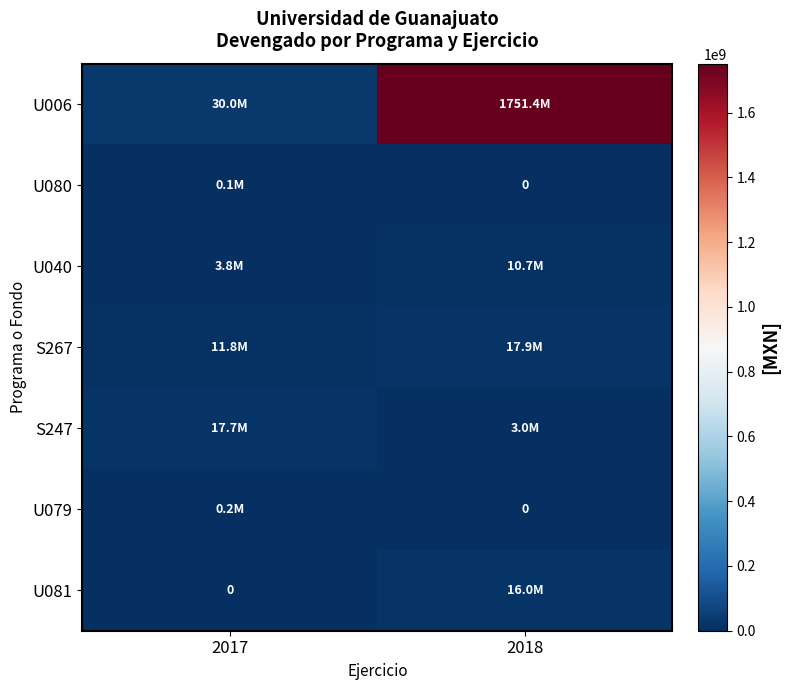

Is the value of S267 at 2017 greater than the value of U079 at 2017?

Yes